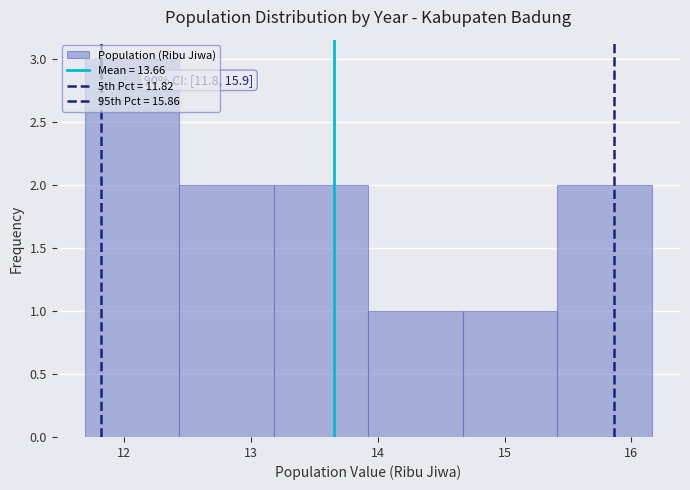

Over which range of the x-axis is the bar tallest?

11.7 to 12.4